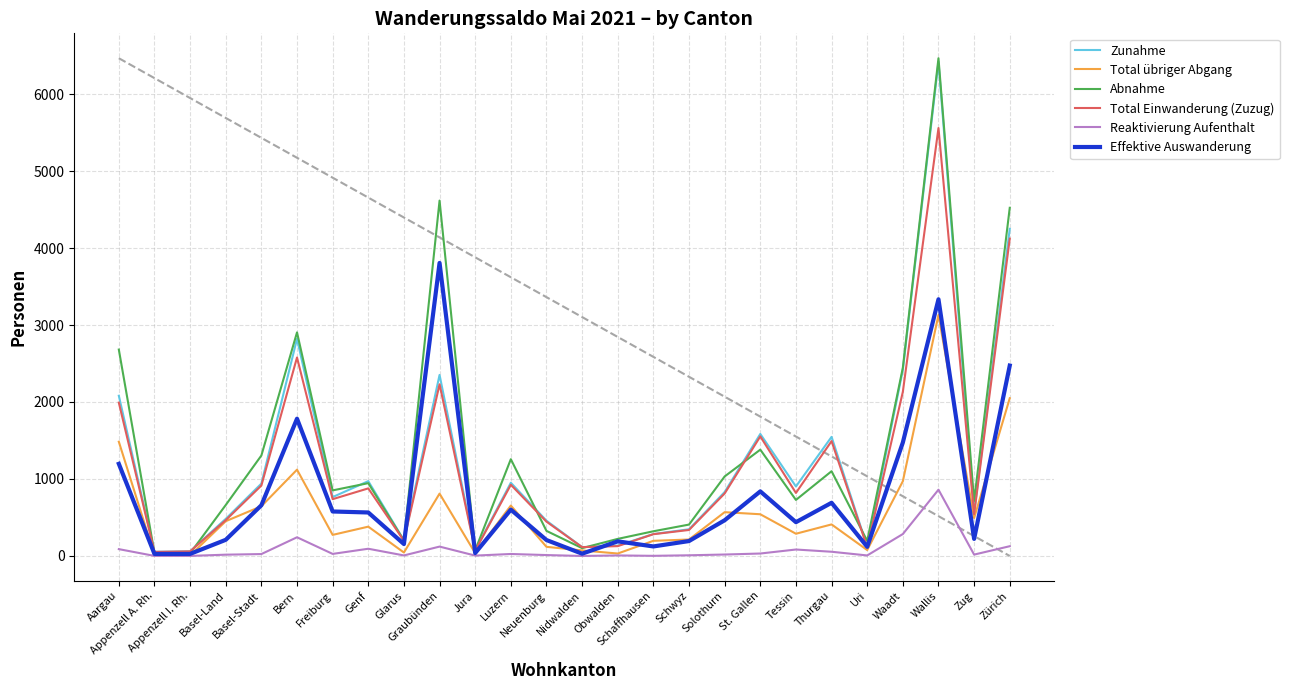

List the series in order of their peak value, lowest first.

Reaktivierung Aufenthalt, Total übriger Abgang, Effektive Auswanderung, Total Einwanderung (Zuzug), Zunahme, Abnahme